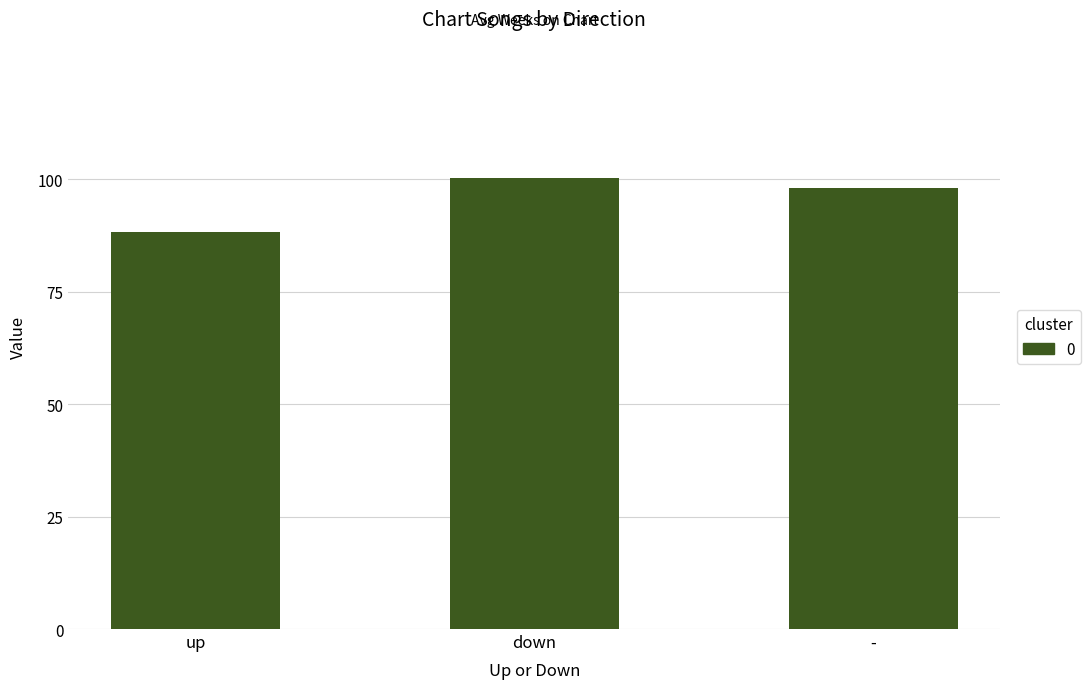

The value at - is 55.1. True or false?

False